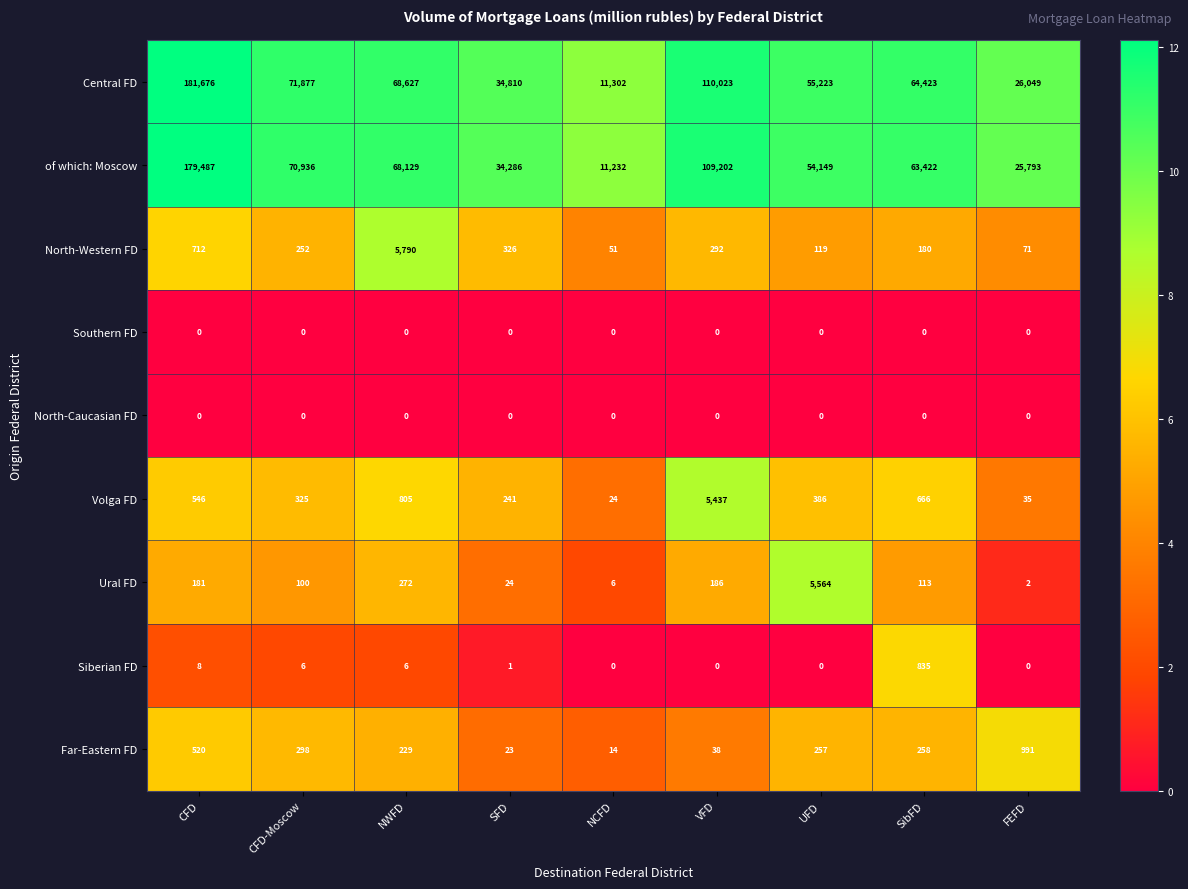

How many categories are shown in the chart?

9